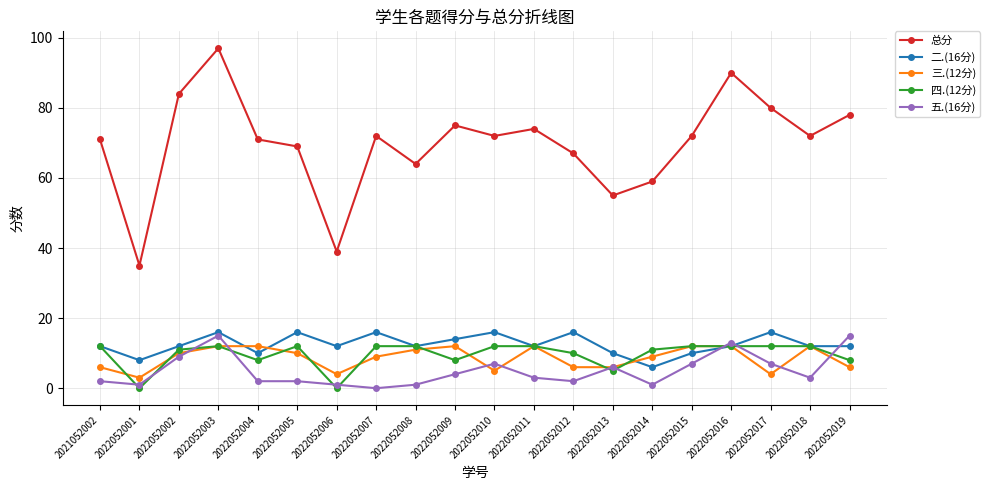

How many series are shown in this chart?

5